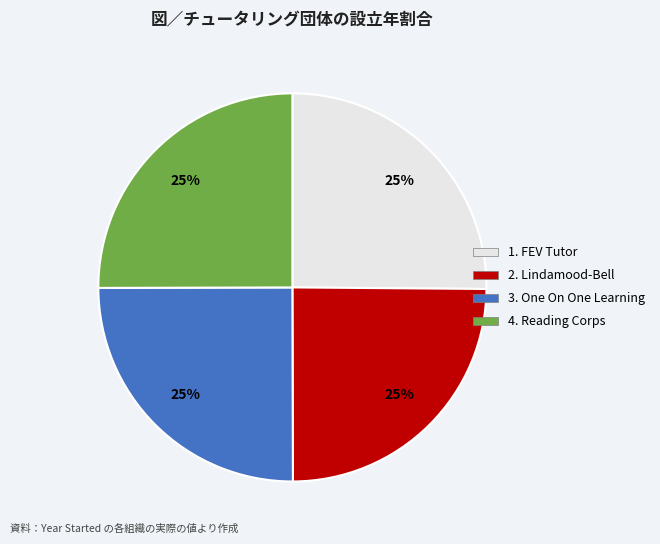

Is there any slice that represents more than half of the pie?

No